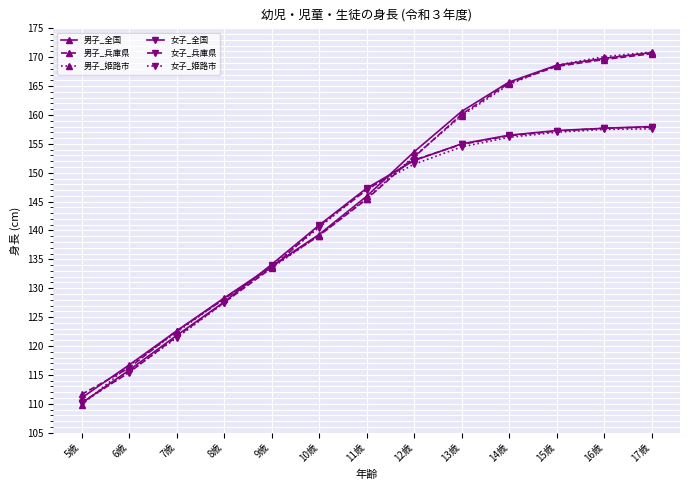

Where is 男子_全国 nearest to the value 140?

10歳